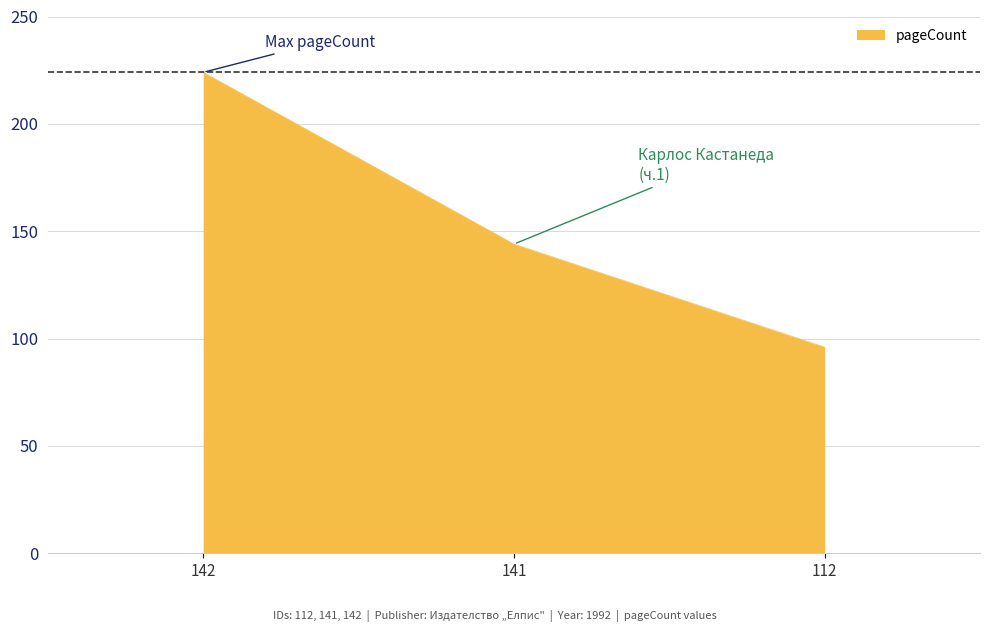

Rank the categories by value from lowest to highest.

112, 141, 142